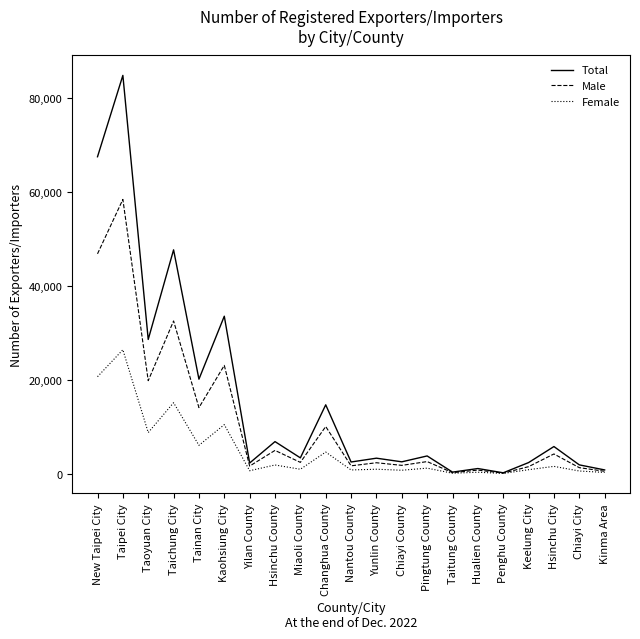

What is the difference between the highest and lowest values at Changhua County?

10047